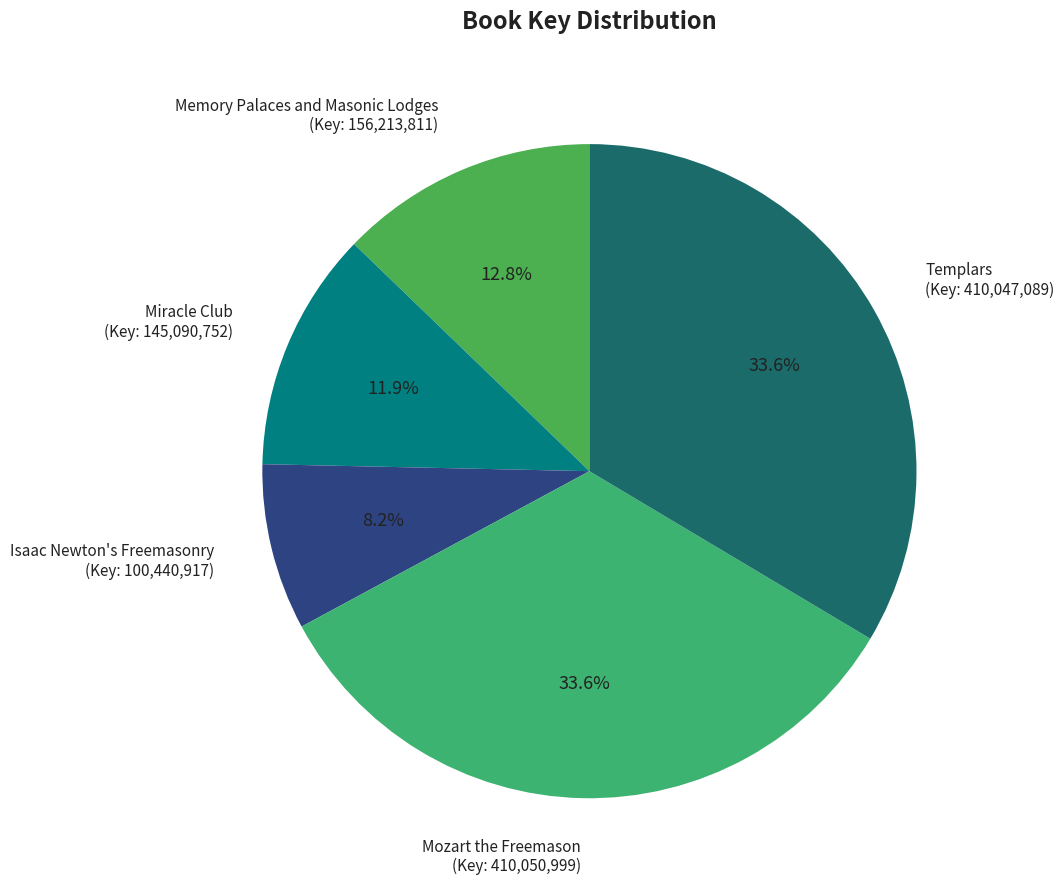

How many slices are in this pie chart?

5